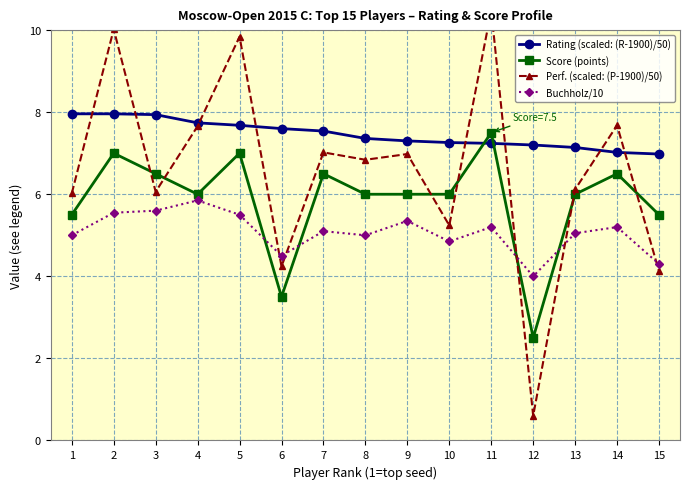

In Perf. (scaled: (P-1900)/50), how many points are lower than both neighbors (excluding endpoints)?

5